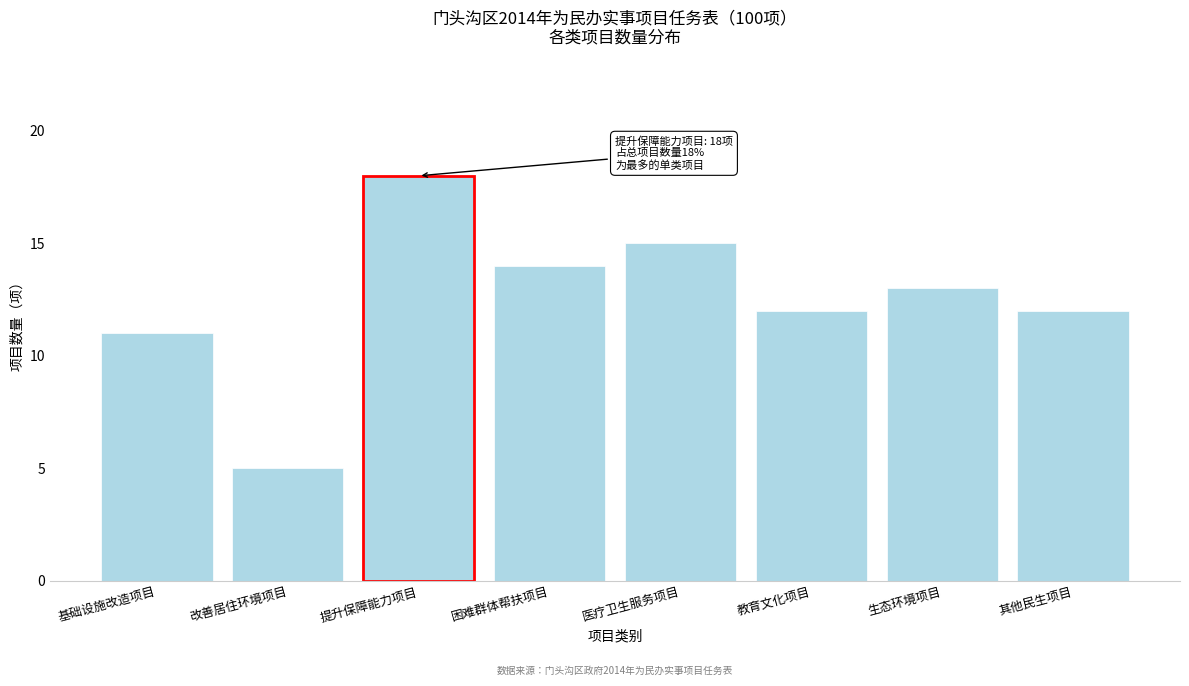

Reading left to right, transcribe all the data shown in this chart.

11	5	18	14	15	12	13	12